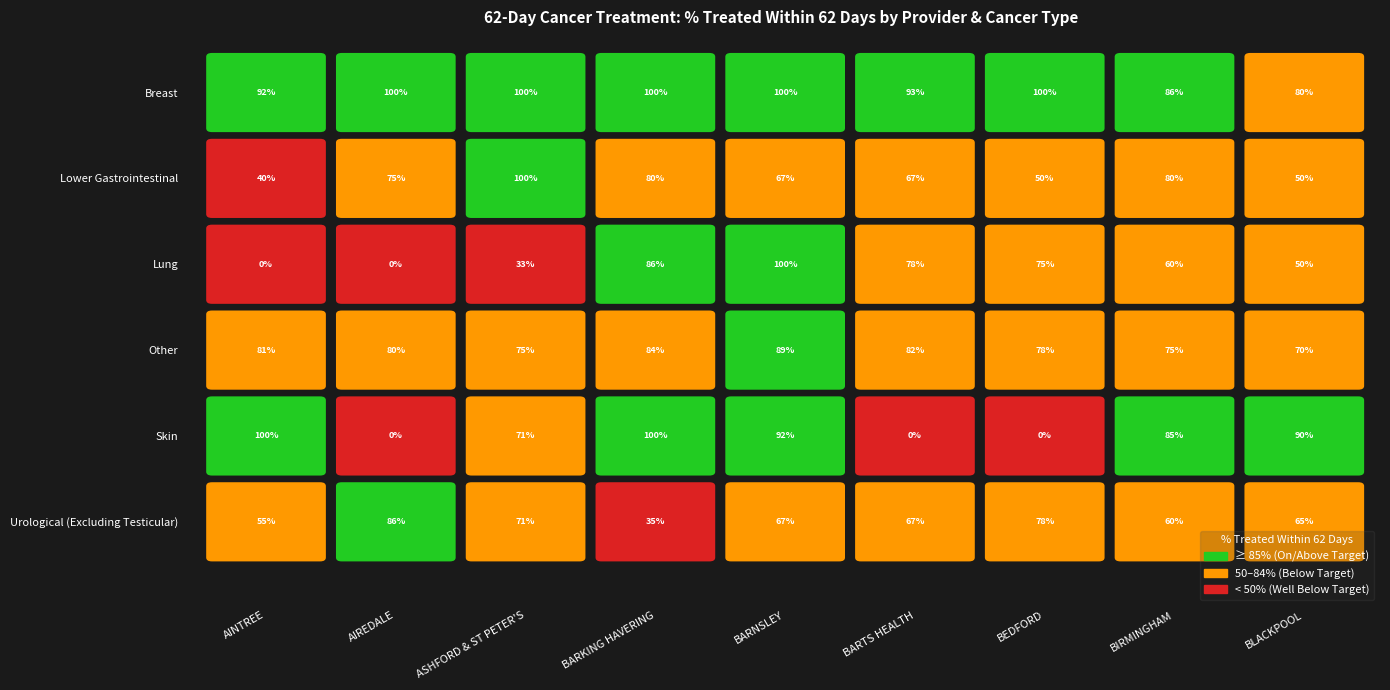

What is the difference between the maximum and minimum values in the Urological (Excluding Testicular) series?

0.5